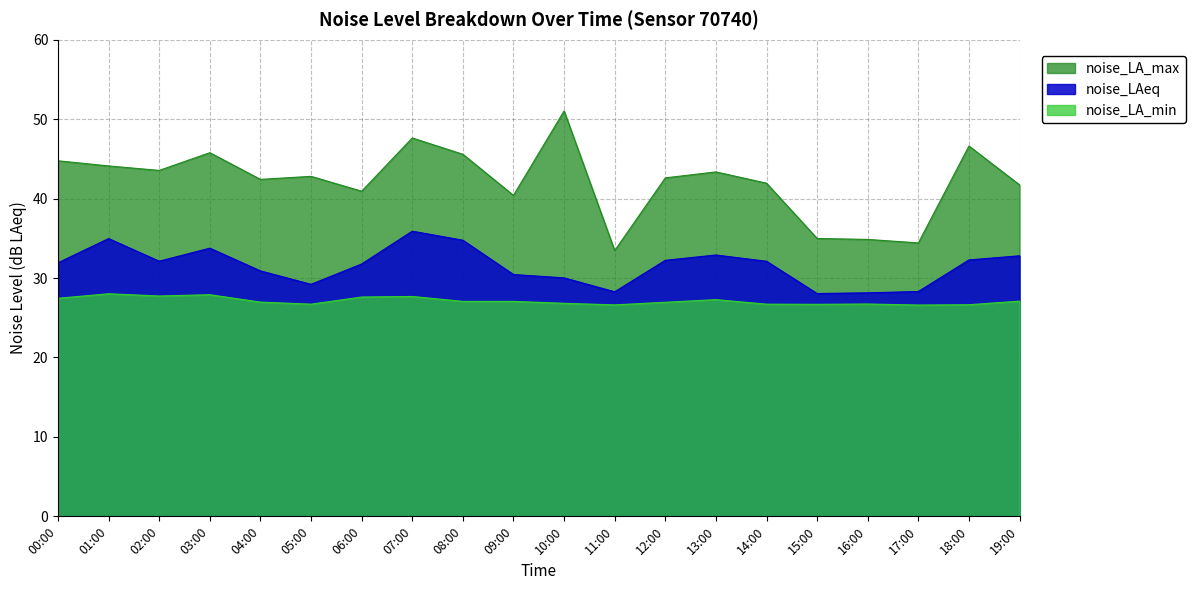

Does the chart have visible grid lines?

Yes